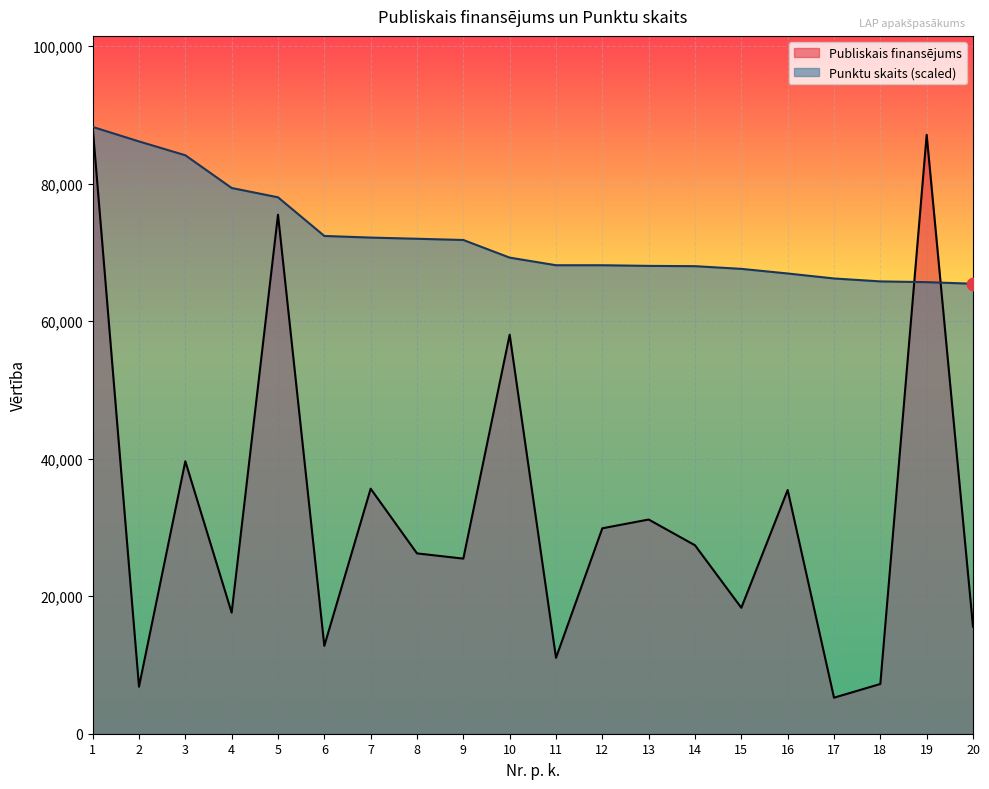

At how many categories does at least one series exceed 44017?

20